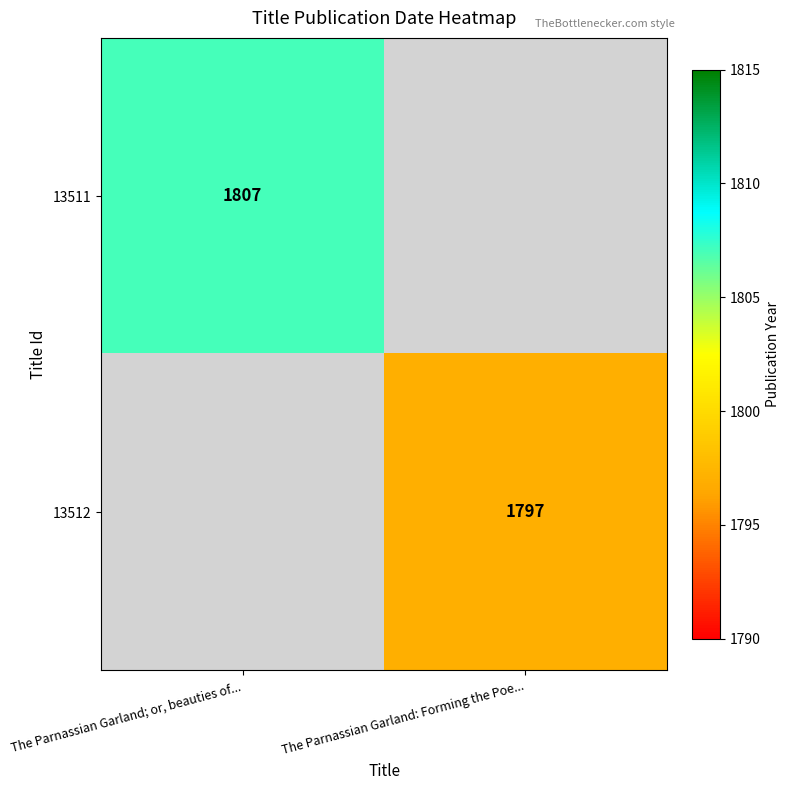

The value of 13511 at The Parnassian Garland; or, beauties of... is 1807. True or false?

True